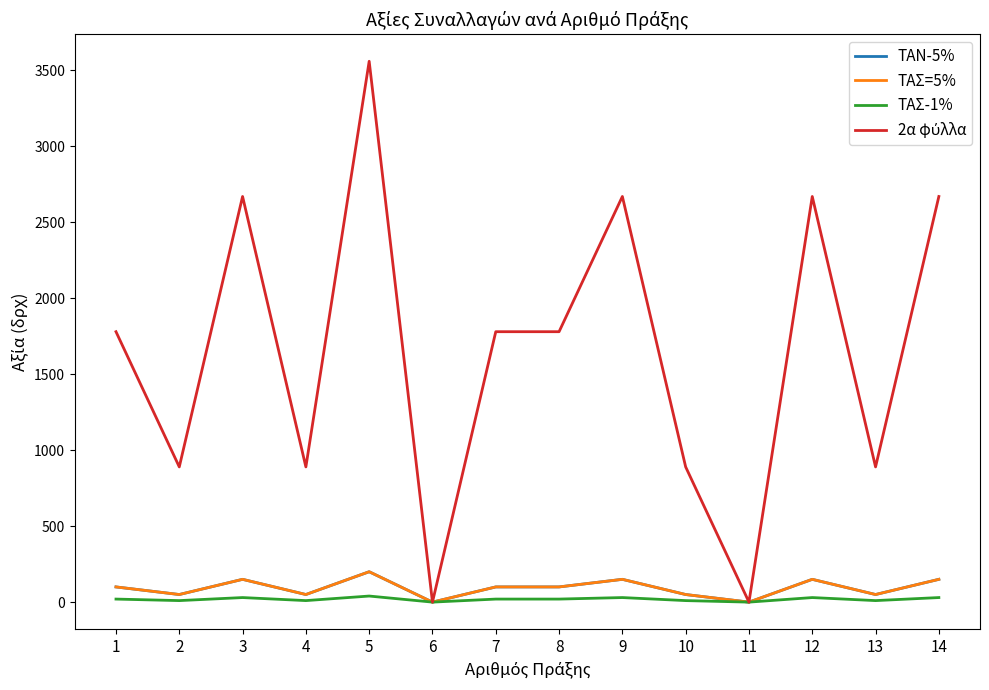

Is this an area chart (filled region under the line)?

No